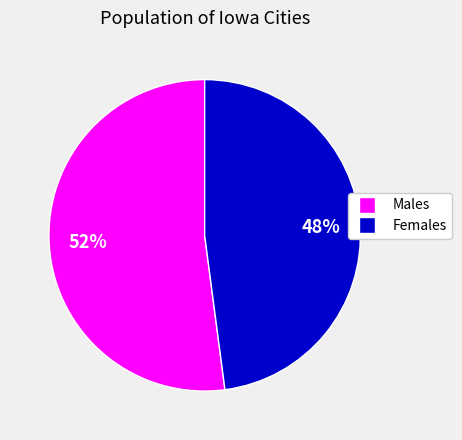

To the nearest percent, what is the average slice percentage?

50%